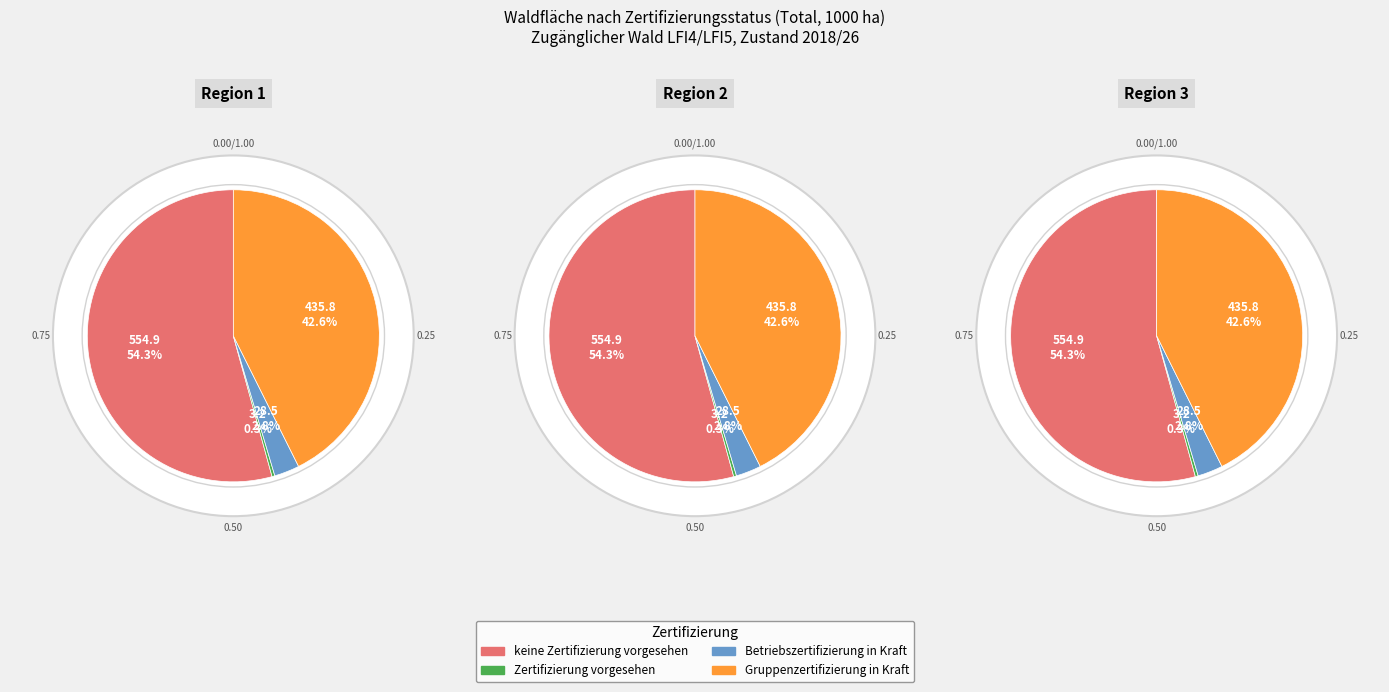

Do Gruppenzertifizierung in Kraft and keine Zertifizierung vorgesehen together represent more than half of the pie?

Yes